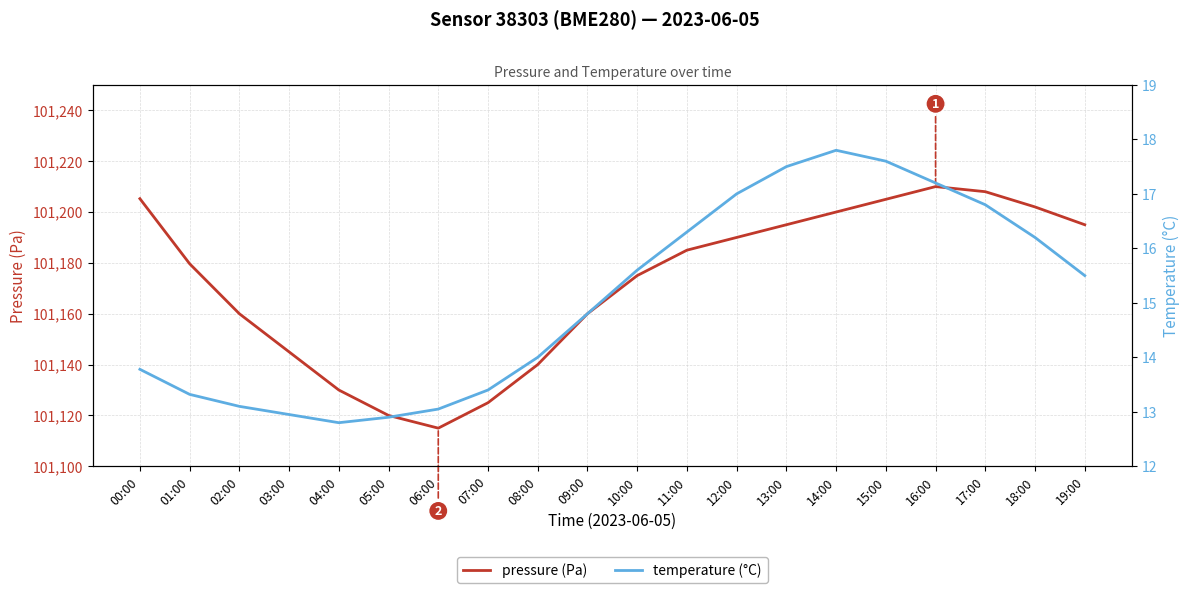

True or false: temperature (°C) and pressure (Pa) cross at least once.

False